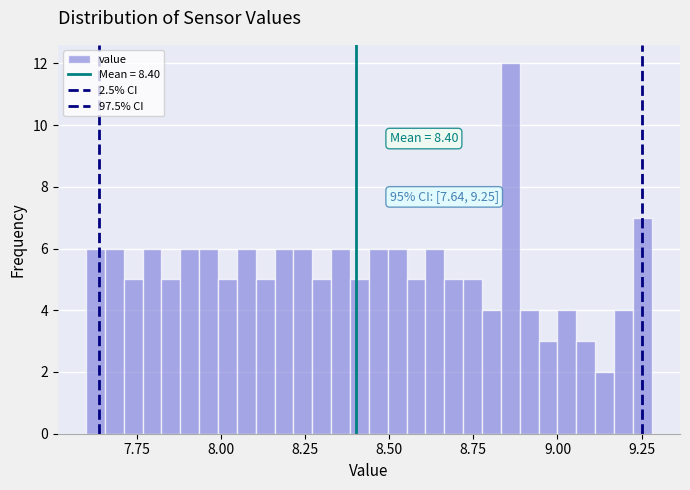

Read against the x-axis, roughly where is the centre of the tallest bar?

8.85